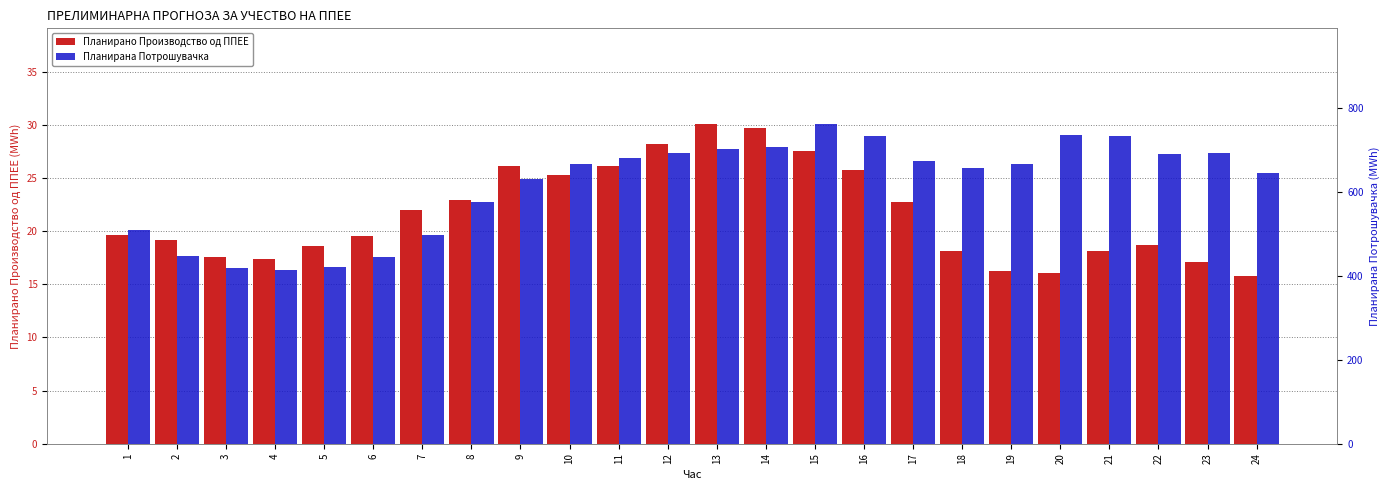

How many groups of bars are there?

24